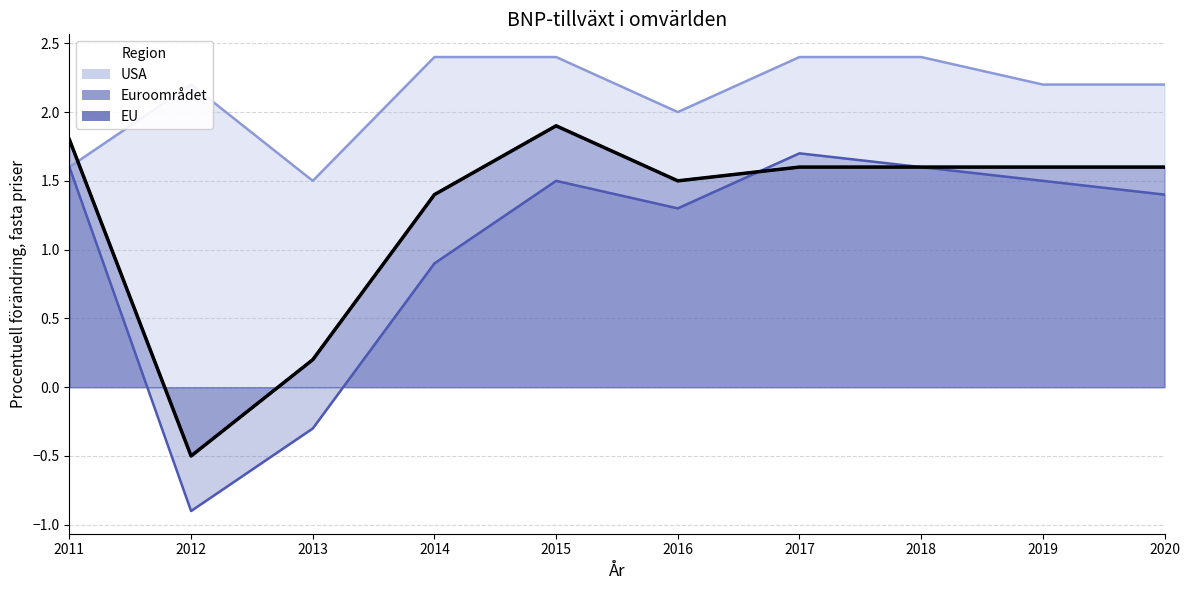

In Euroområdet, how many points are higher than both neighbors (excluding endpoints)?

2